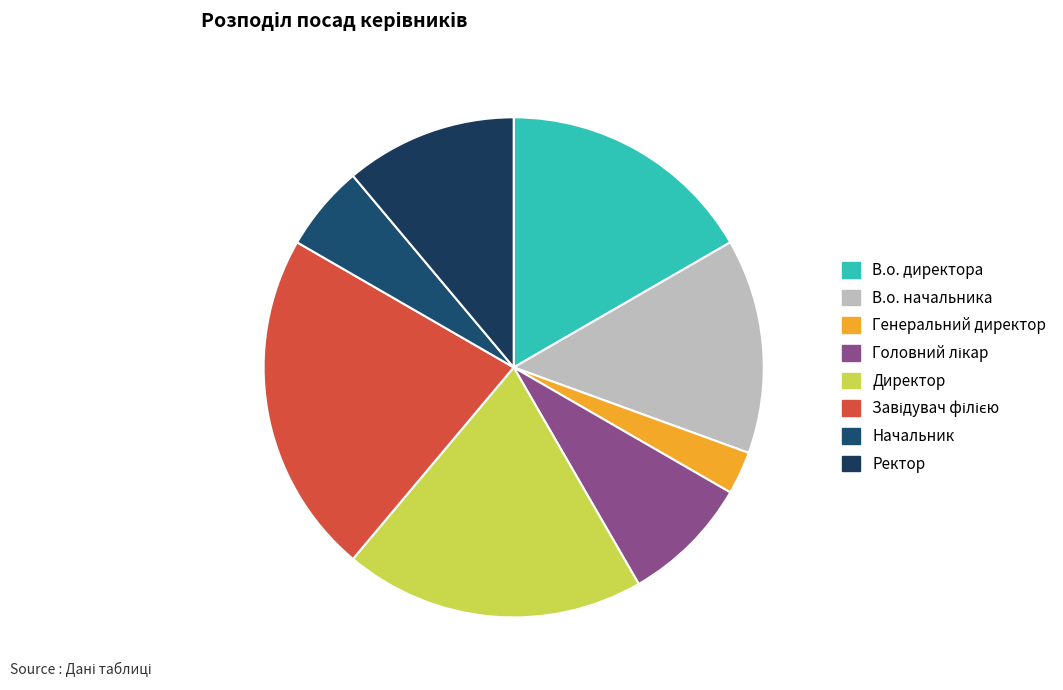

How many segments does this pie chart have?

8